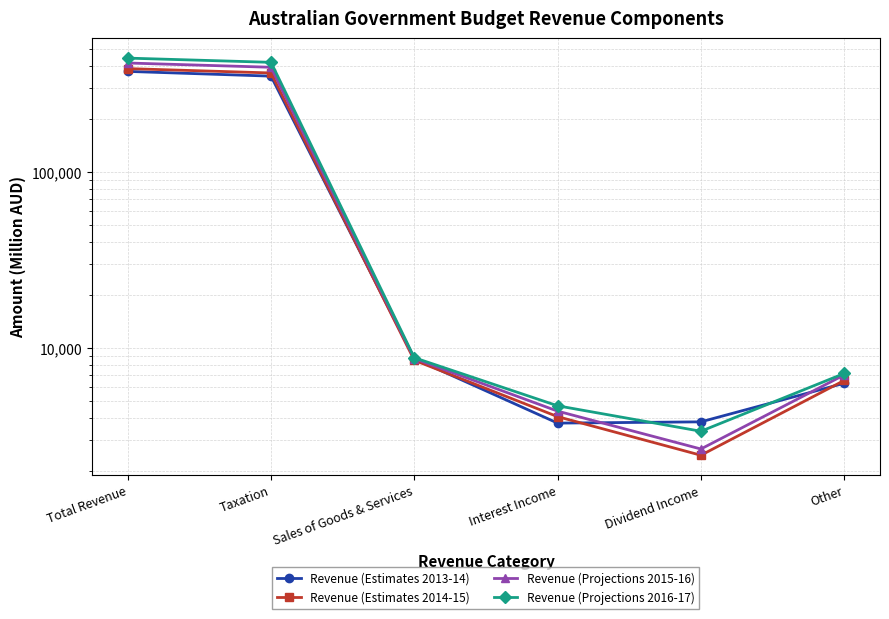

Which series has the widest spread of values?

Revenue (Projections 2016-17)